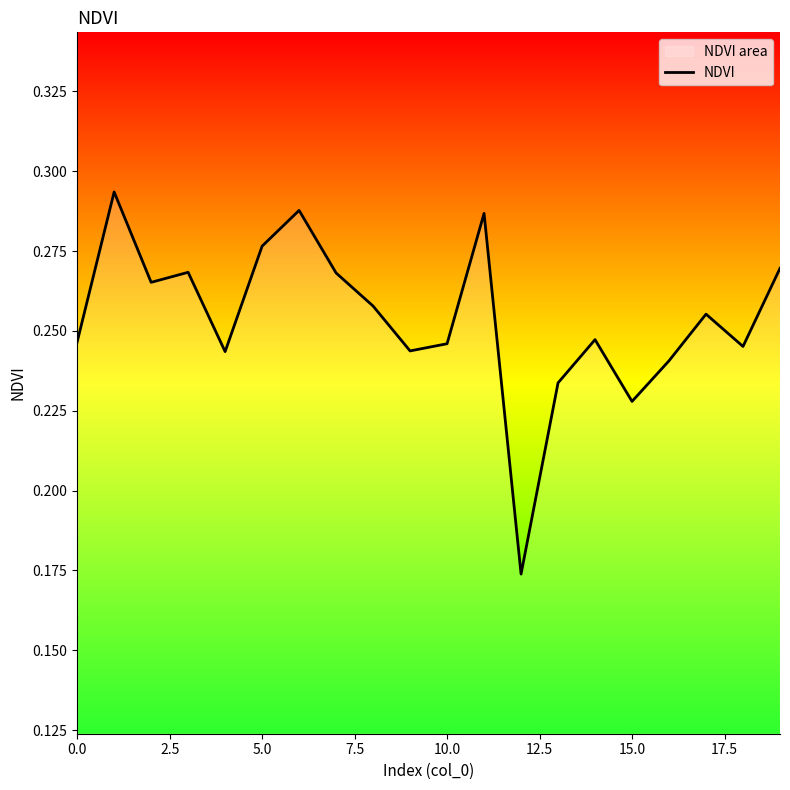

How many lines are shown in the chart?

1